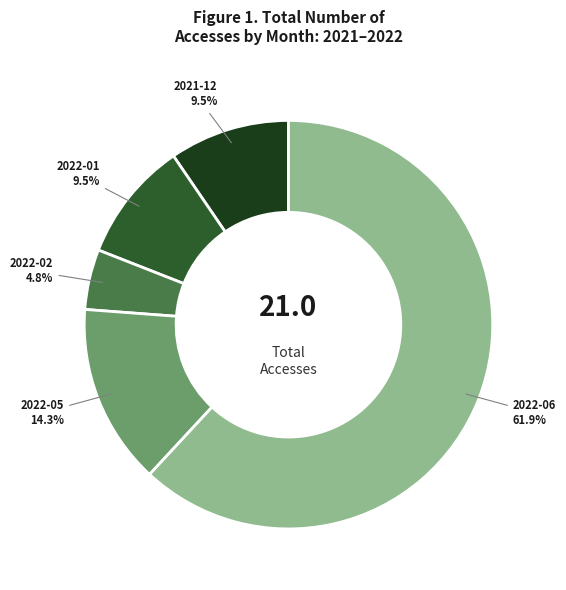

Is there any slice that represents more than half of the pie?

Yes